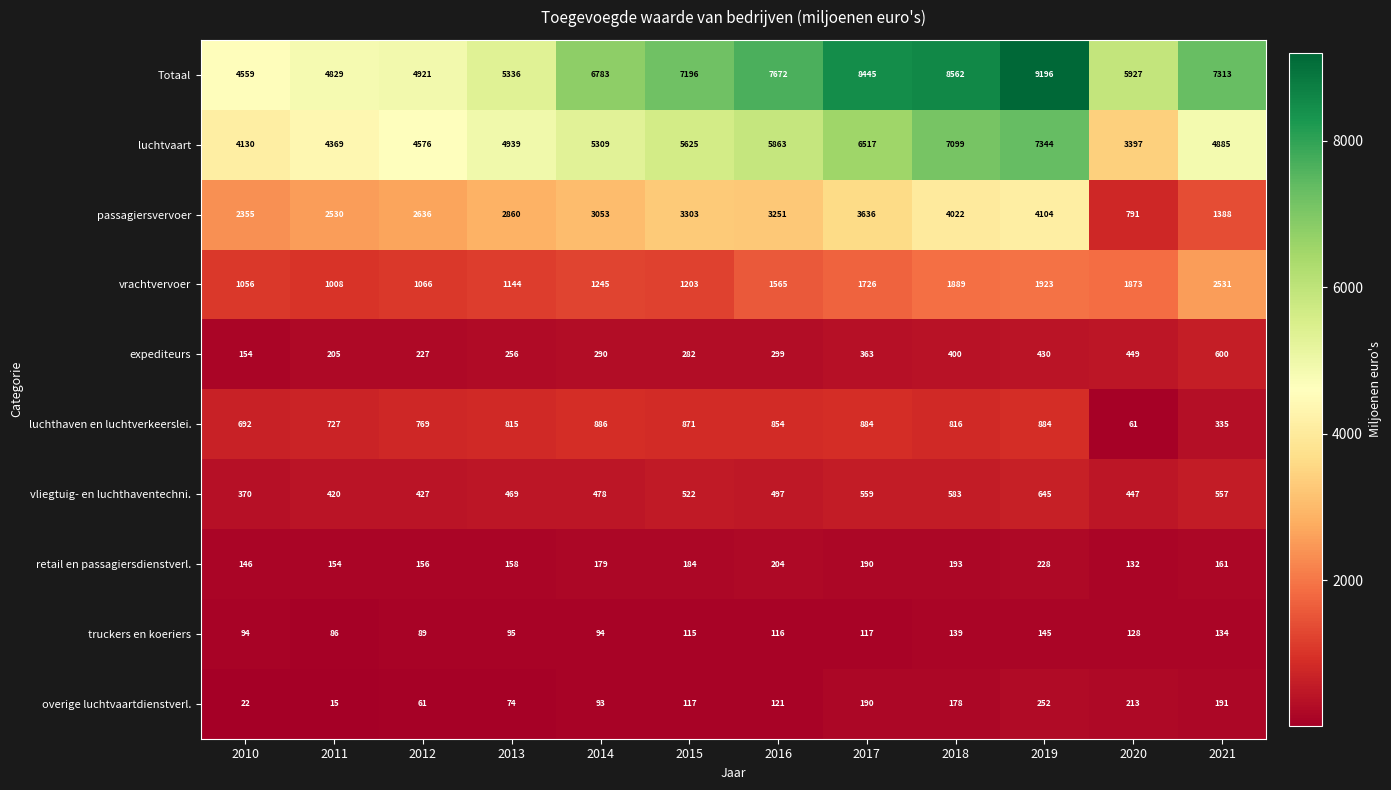

At which category is the sum across all series the highest?

2019